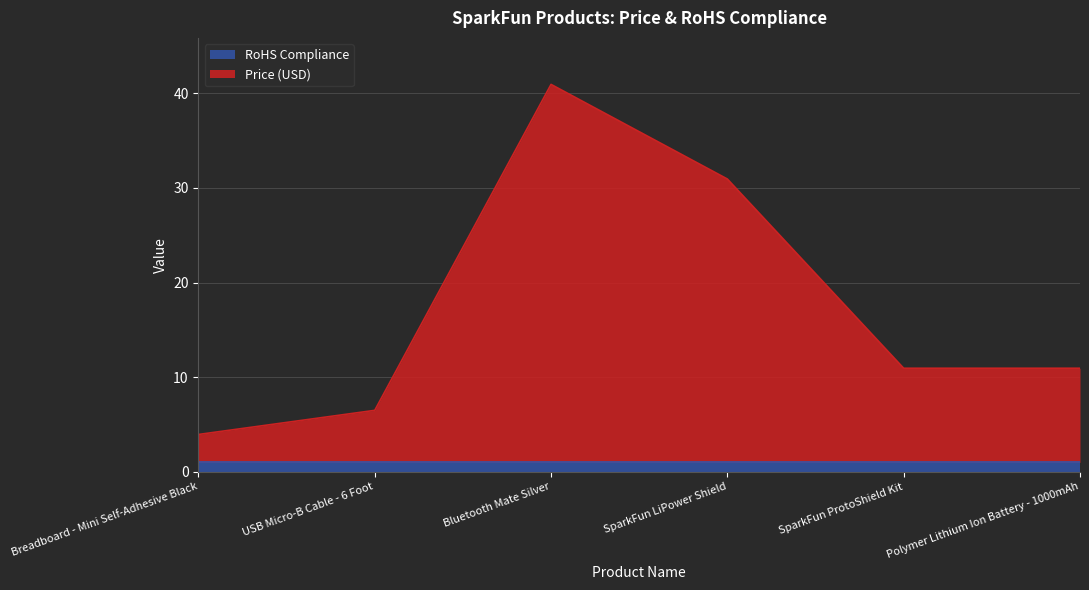

What is the total value across all series at USB Micro-B Cable - 6 Foot?

6.5